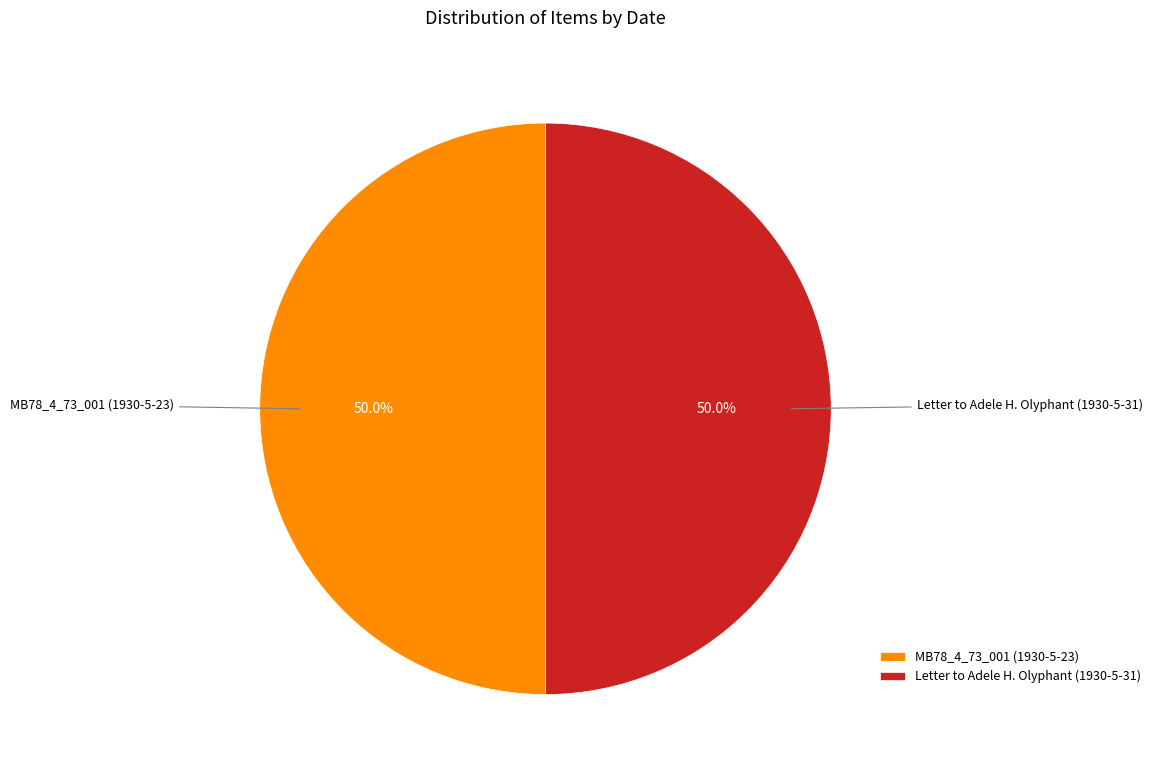

The MB78_4_73_001 (1930-5-23) slice represents 50% of the pie. True or false?

True